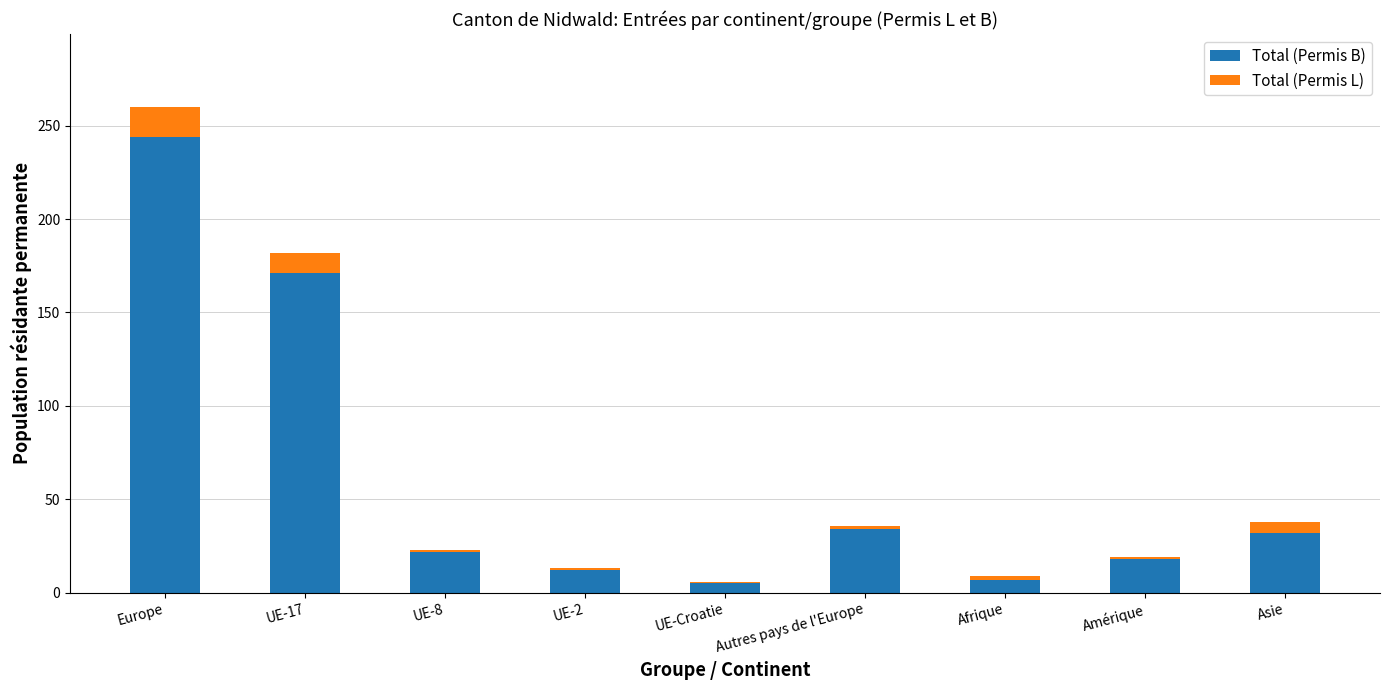

The value of Total (Permis B) at UE-8 is 22. True or false?

True